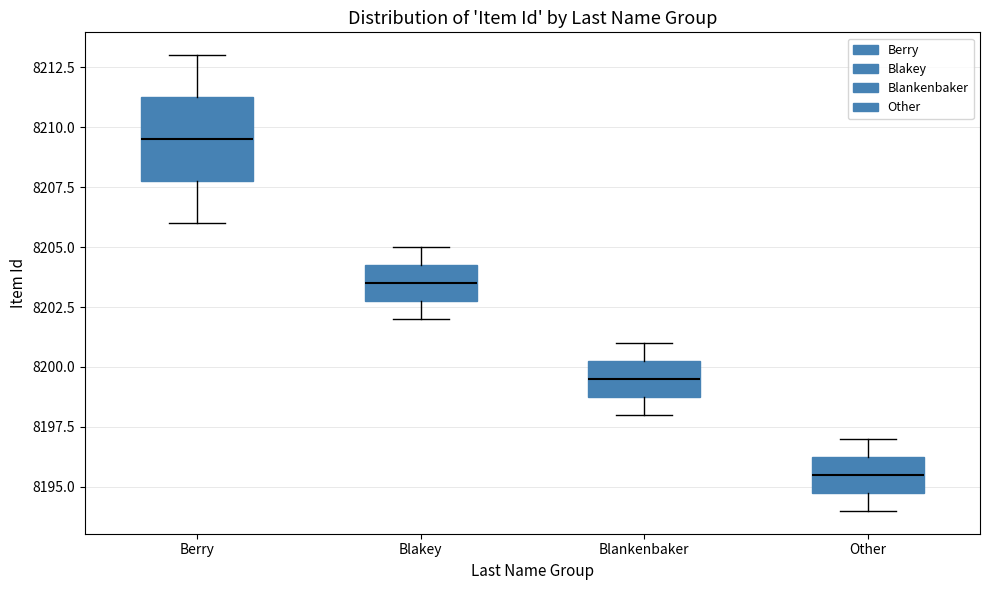

Reading left to right, transcribe this box plot: for each box, give where its median line is, the range the box spans, and where its two whiskers end, as read against the y-axis. The values are not printed on the chart, so give them approximately, as read against the axis.

Berry: median 8209.5, box 8208.0 to 8211.5, whiskers 8206.0 to 8213.0
Blakey: median 8203.5, box 8203.0 to 8204.5, whiskers 8202.0 to 8205.0
Blankenbaker: median 8199.5, box 8199.0 to 8200.5, whiskers 8198.0 to 8201.0
Other: median 8195.5, box 8195.0 to 8196.5, whiskers 8194.0 to 8197.0